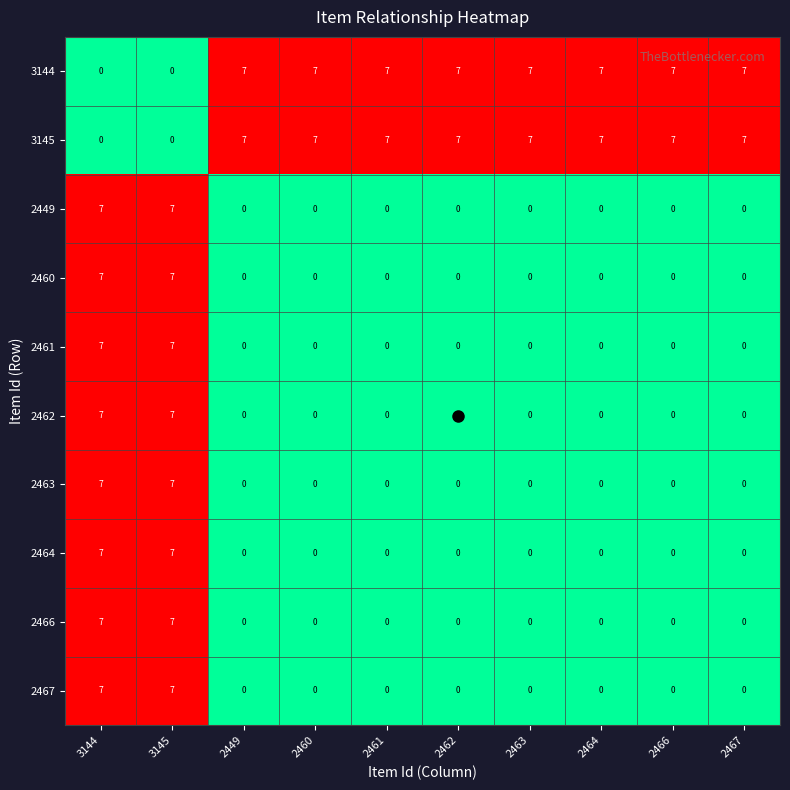

What is the greatest value displayed?

7